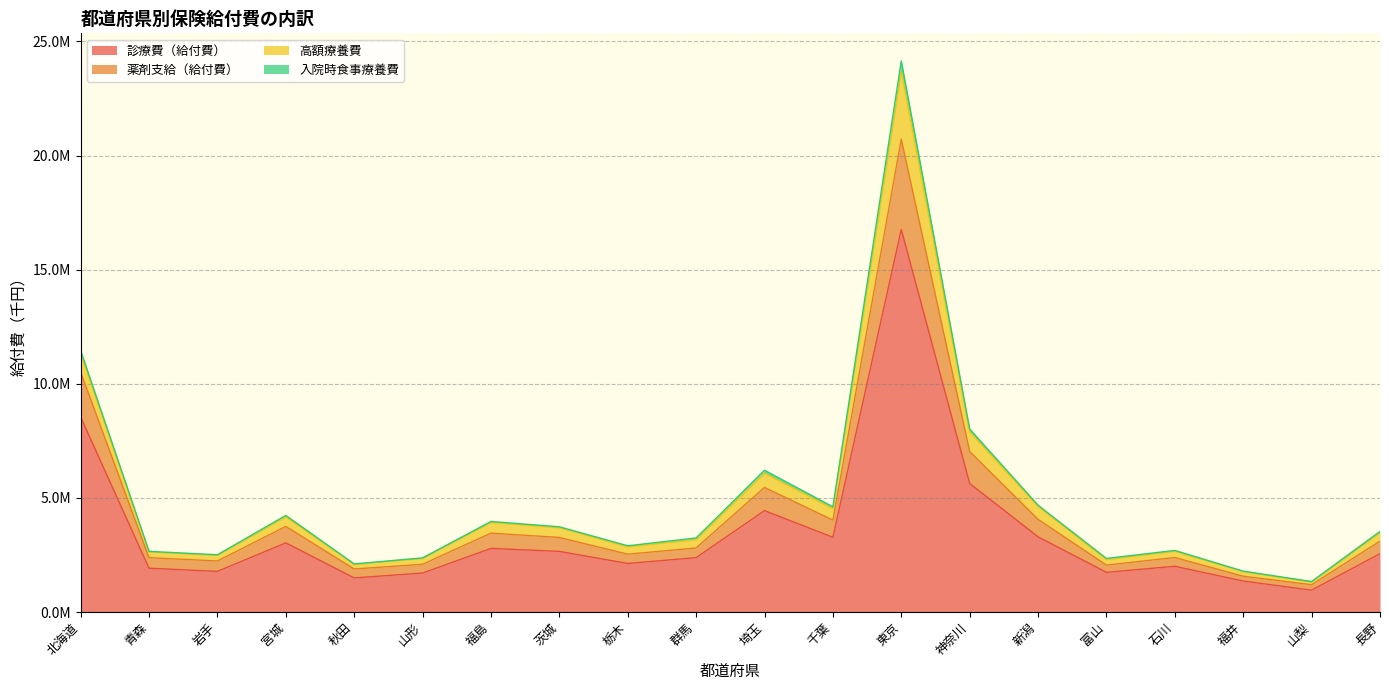

Is the value of 診療費（給付費） at 山梨 greater than the value of 薬剤支給（給付費） at 神奈川?

No